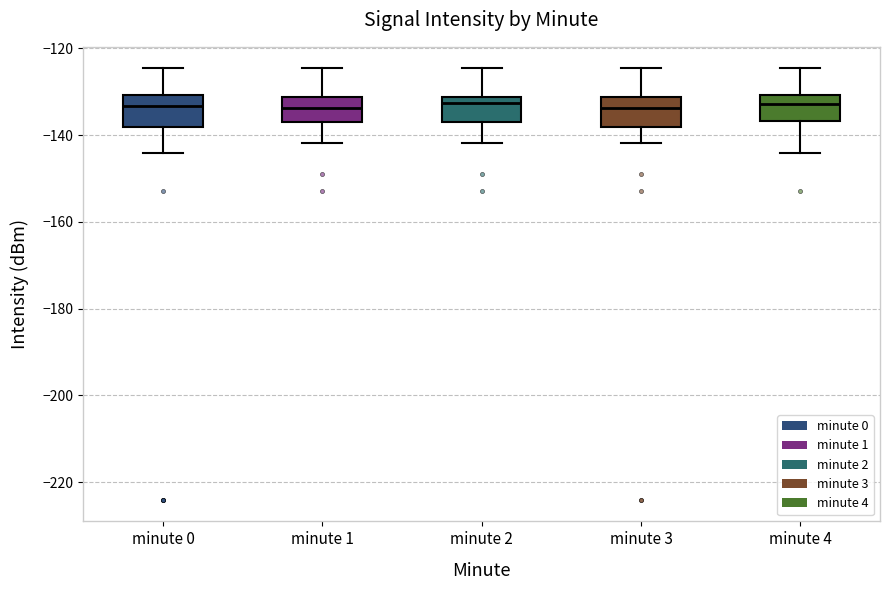

Reading left to right, read every box against the y-axis: the position of its median line, the range the box covers, and the ends of its whiskers. The values are not printed on the chart, so give them approximately, as read against the axis.

minute 0: median -134, box -138 to -130, whiskers -144 to -124
minute 1: median -134, box -136 to -132, whiskers -142 to -124
minute 2: median -132 (just below the box's upper edge), box -136 to -132, whiskers -142 to -124
minute 3: median -134, box -138 to -132, whiskers -142 to -124
minute 4: median -132, box -136 to -130, whiskers -144 to -124